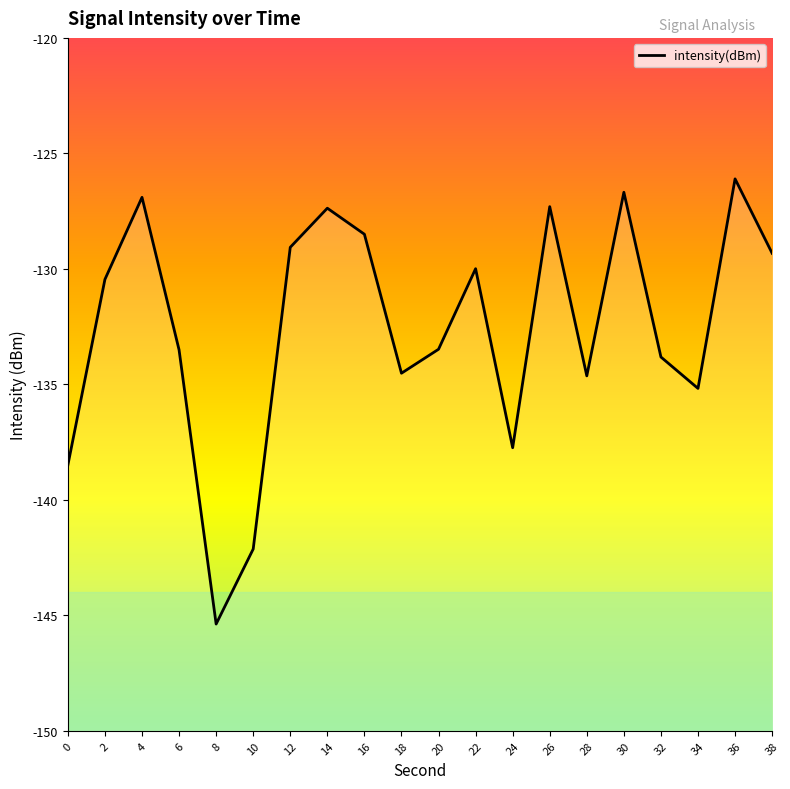

What is the value of the 1st point from the left?

-138.5